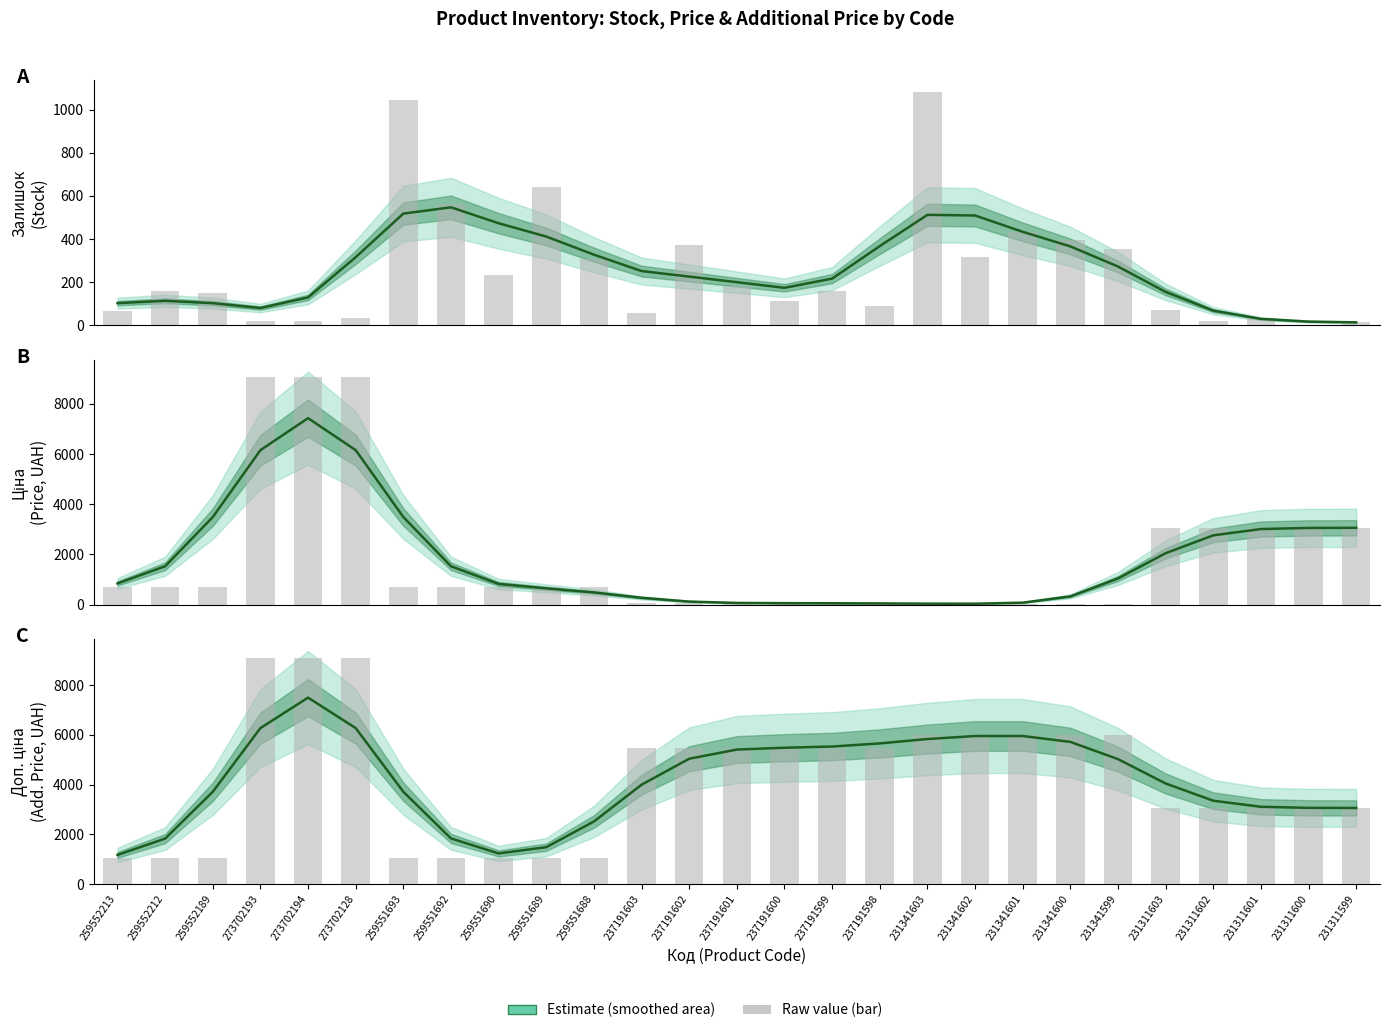

What is the average value of the Ціна (Estimate) series?

1800.8